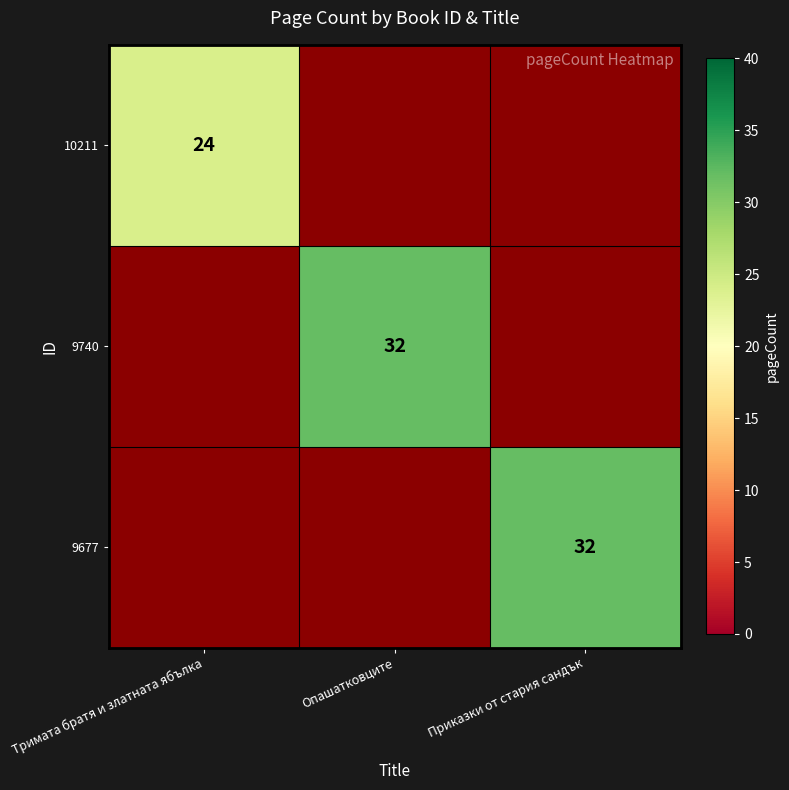

Between Тримата братя и златната ябълка and Приказки от стария сандък, which is larger?

Приказки от стария сандък